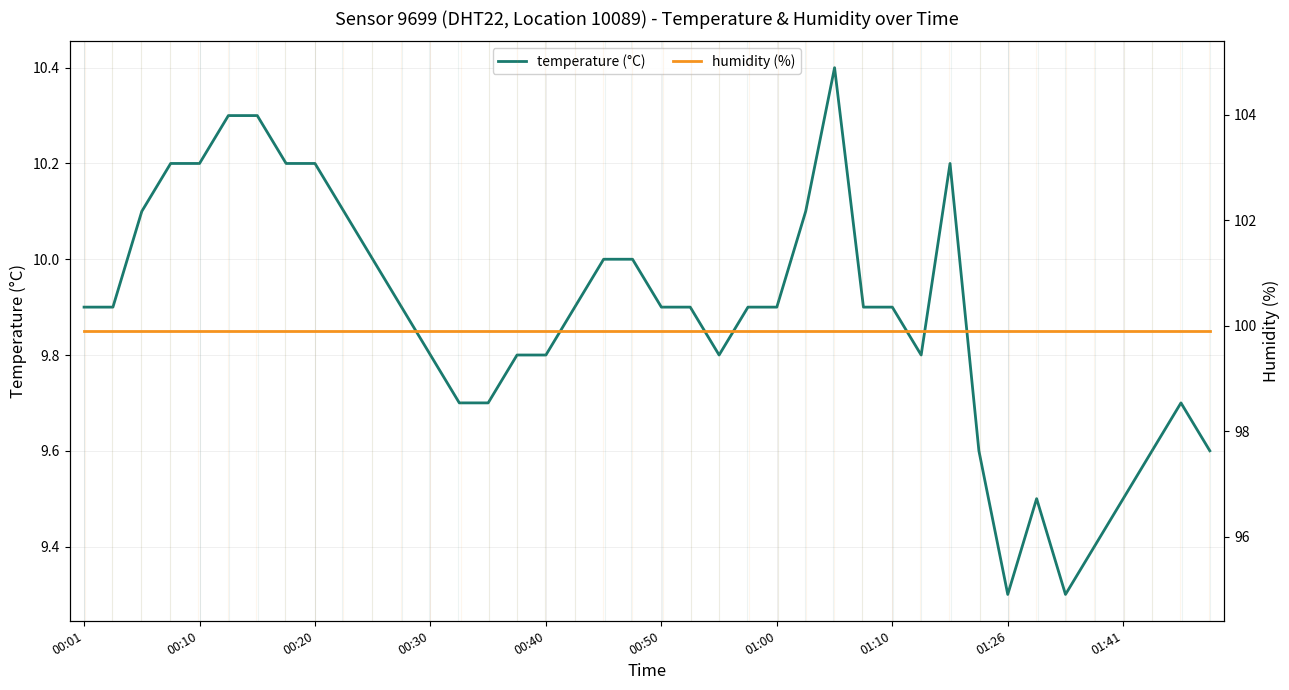

How many lines are shown in the chart?

2